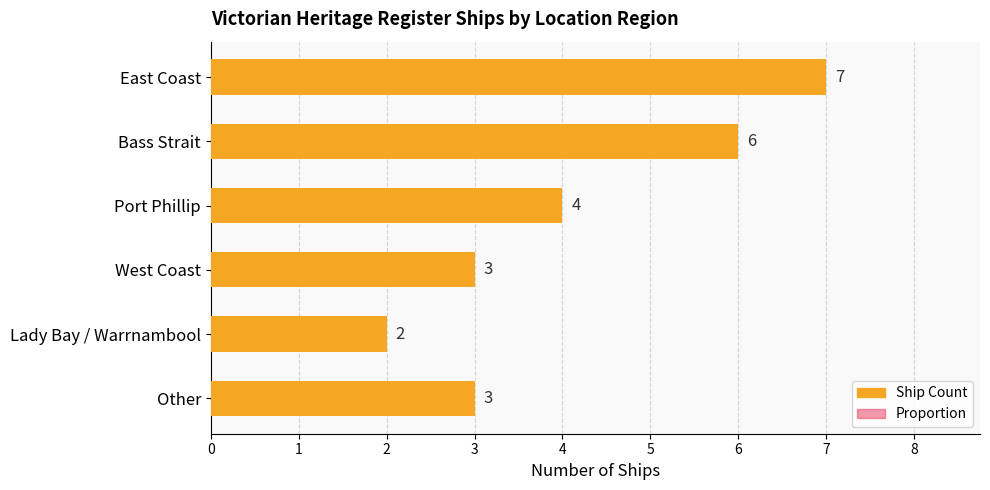

Rank the categories by Proportion value from highest to lowest.

East Coast, Bass Strait, Port Phillip, West Coast, Other, Lady Bay / Warrnambool